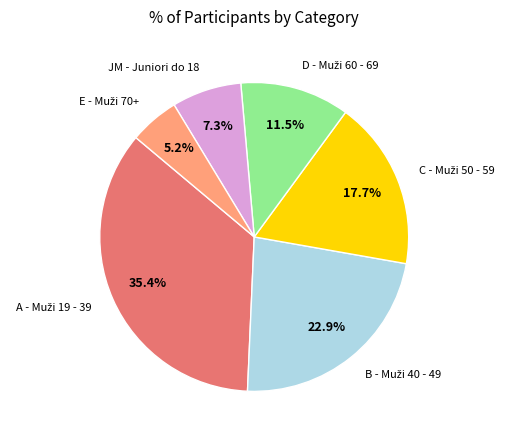

Does any single category account for the majority?

No